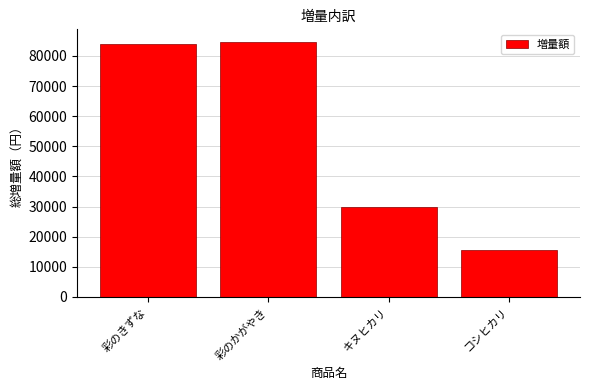

Reading left to right, transcribe all the data shown in this chart.

84000	84600	30000	15600